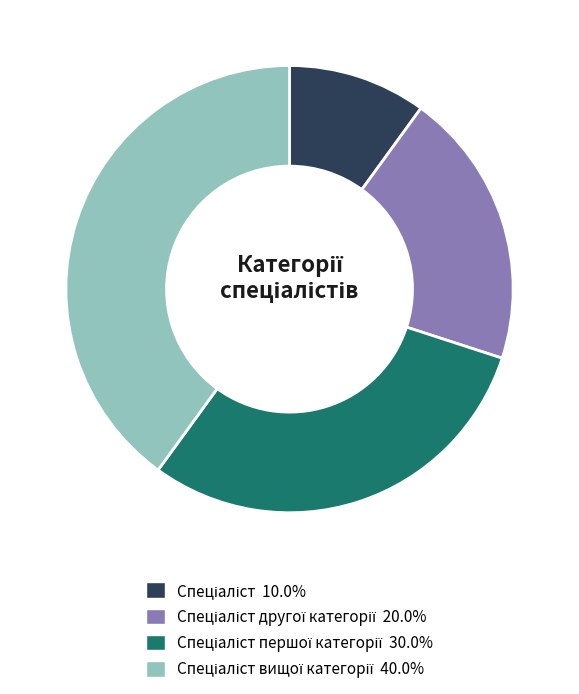

Is there any slice that represents more than half of the pie?

No